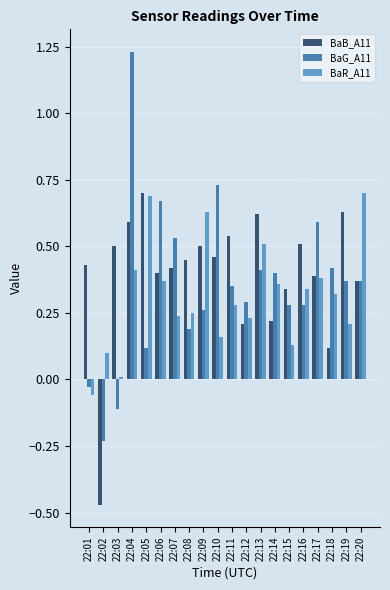

Which series has the largest range (max minus min)?

BaG_A11